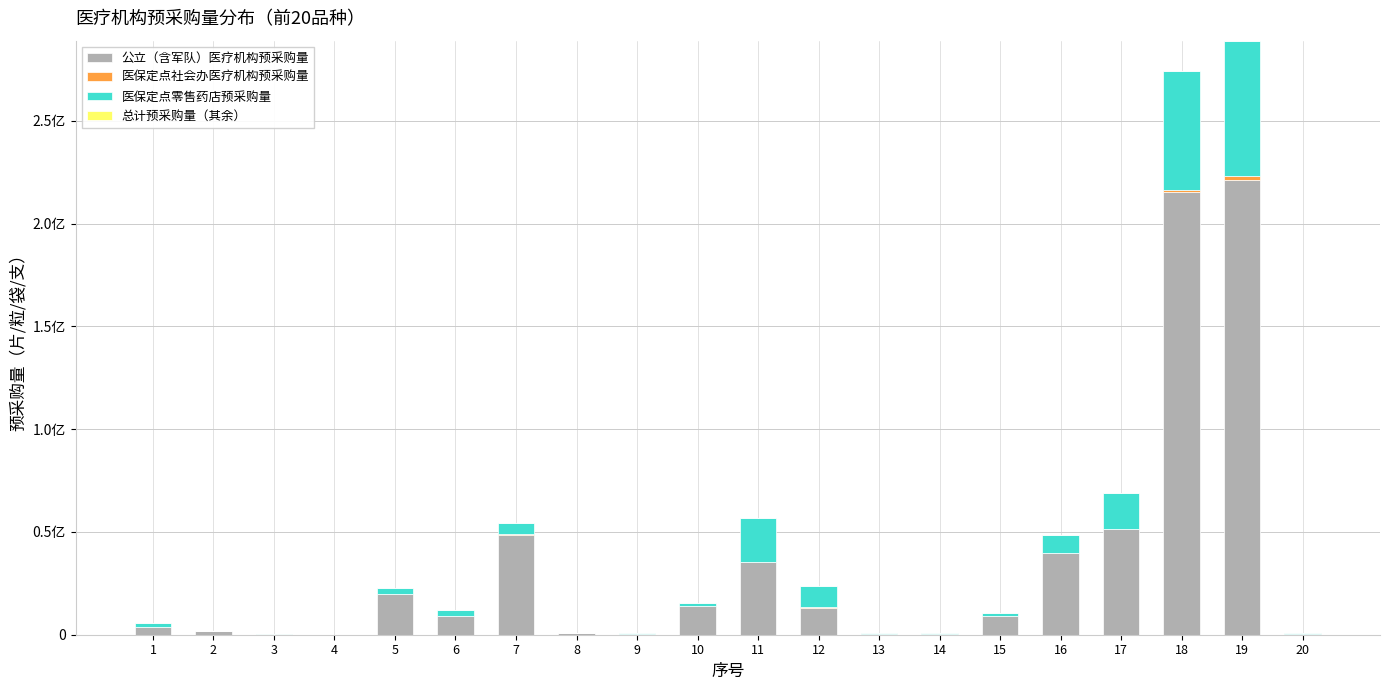

What is the average value of the 医保定点社会办医疗机构预采购量 series?

244422